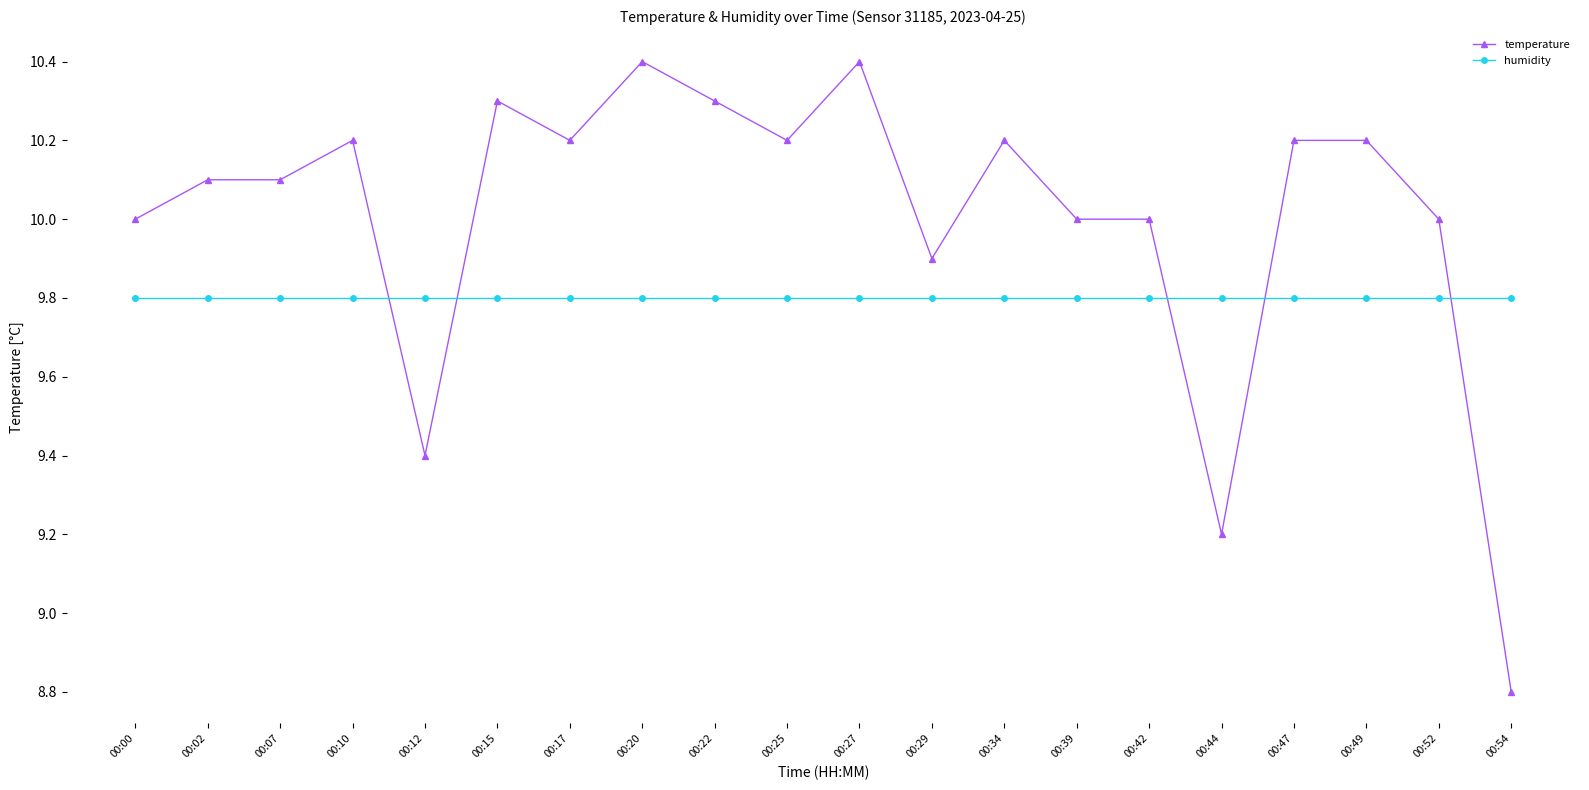

What are all the series names shown in the legend?

temperature, humidity